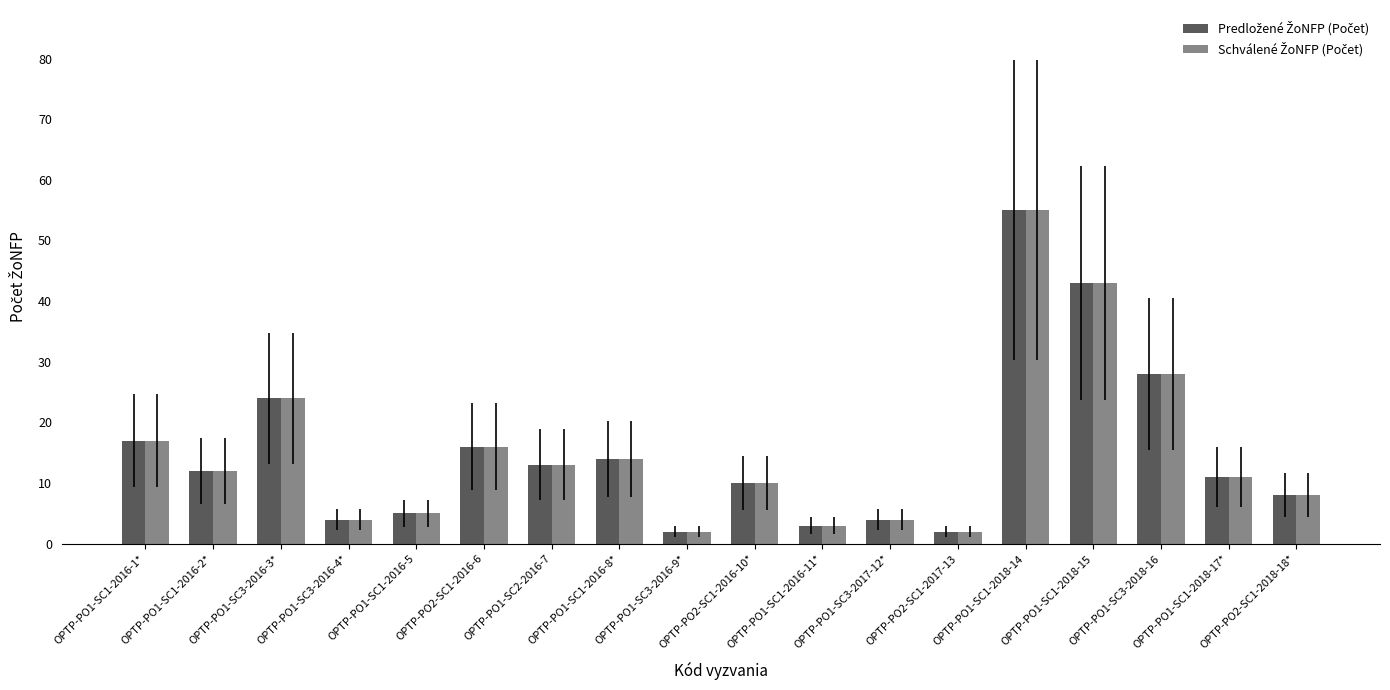

What is the total value across all series at OPTP-PO1-SC3-2017-12*?

8